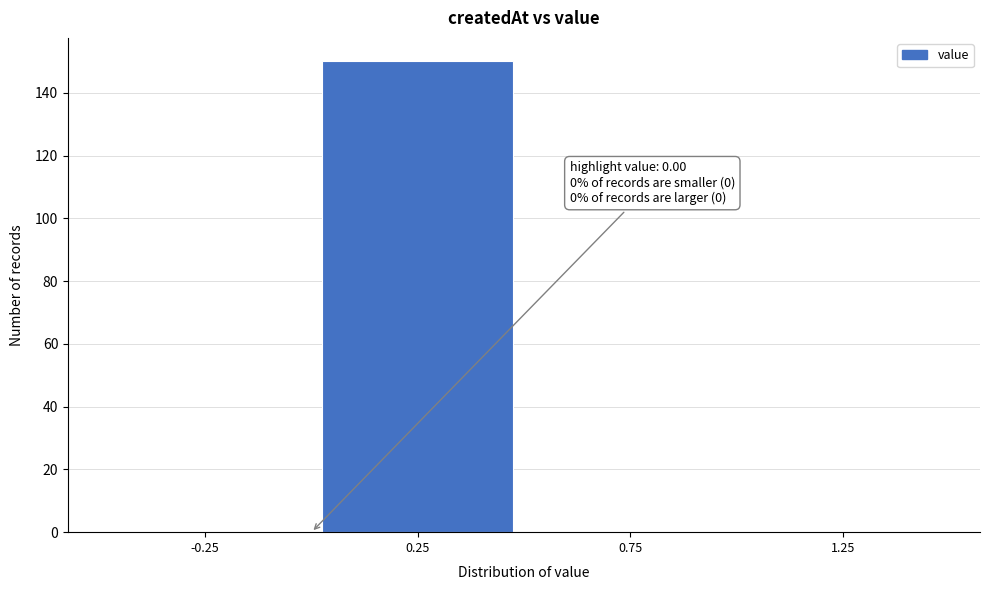

Which range on the x-axis has the tallest bar?

0.0 to 0.5